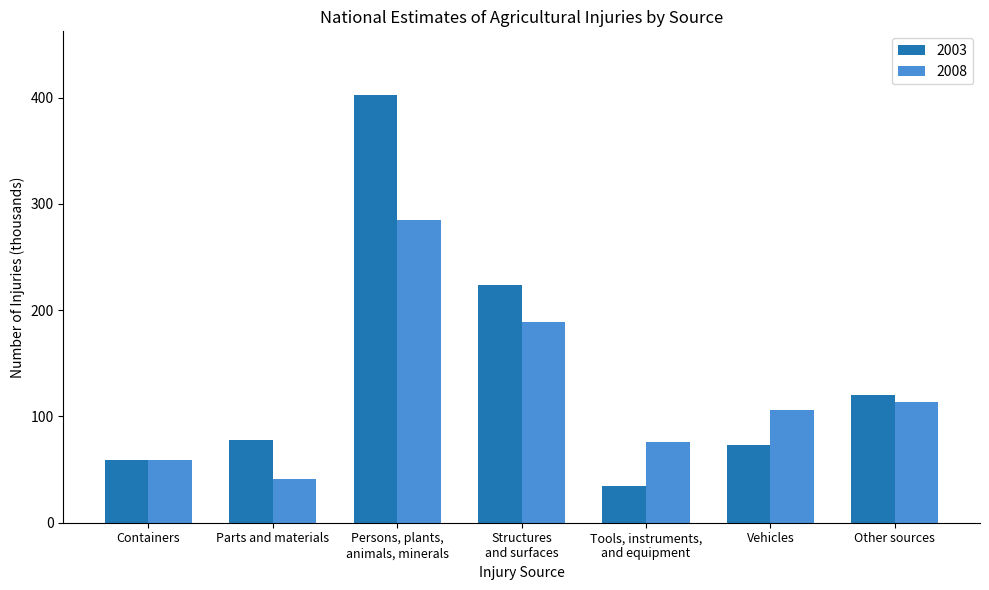

What is the average value of the 2003 series?

142